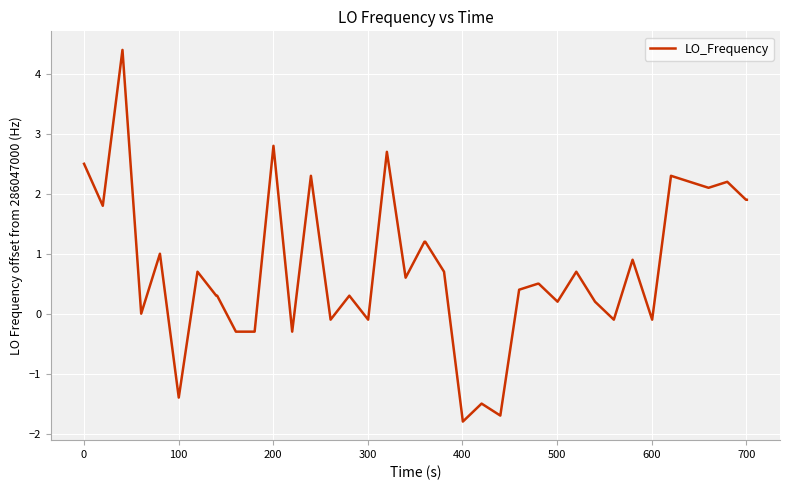

What is the smallest value displayed?

-1.8